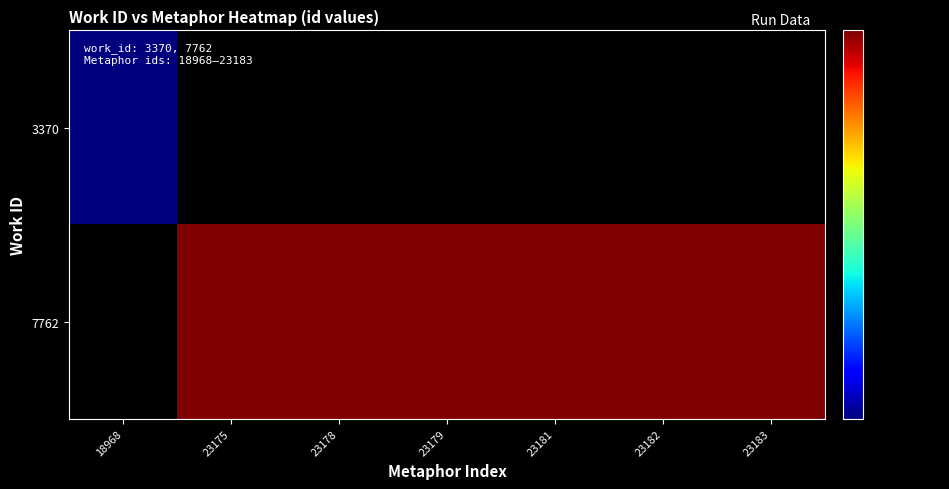

Which has a higher value, 18968 or 23181?

18968